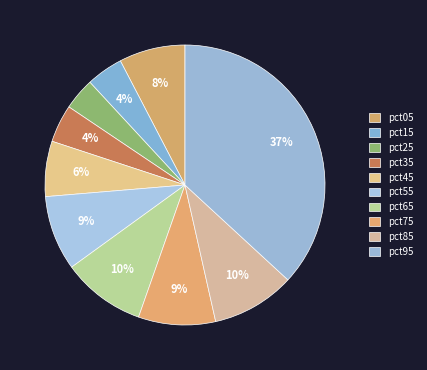

Count the number of slices in the pie.

10